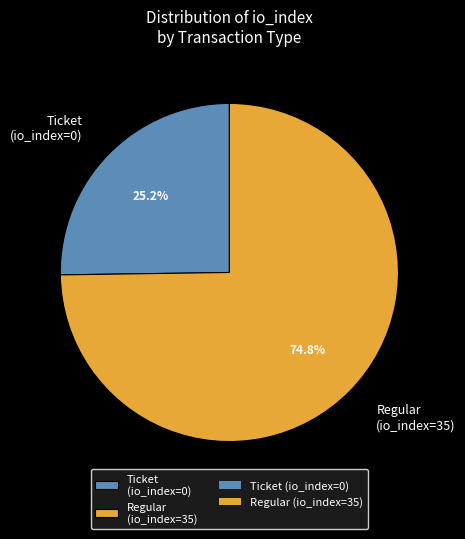

To the nearest percent, what is the difference between the largest and smallest slice percentages?

50%